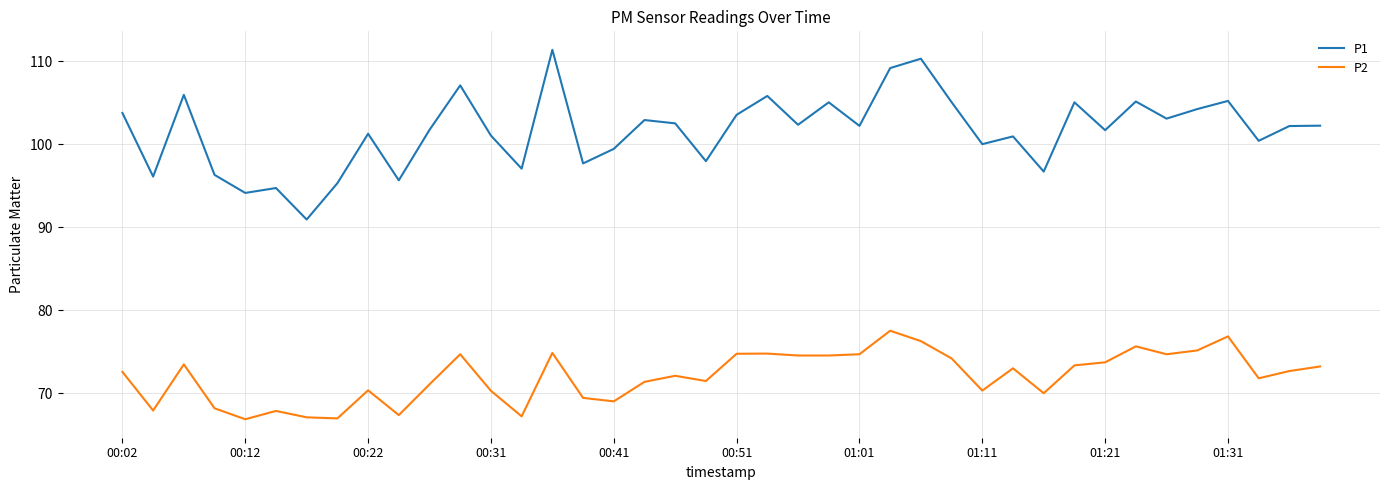

Which series has the largest range (max minus min)?

P1